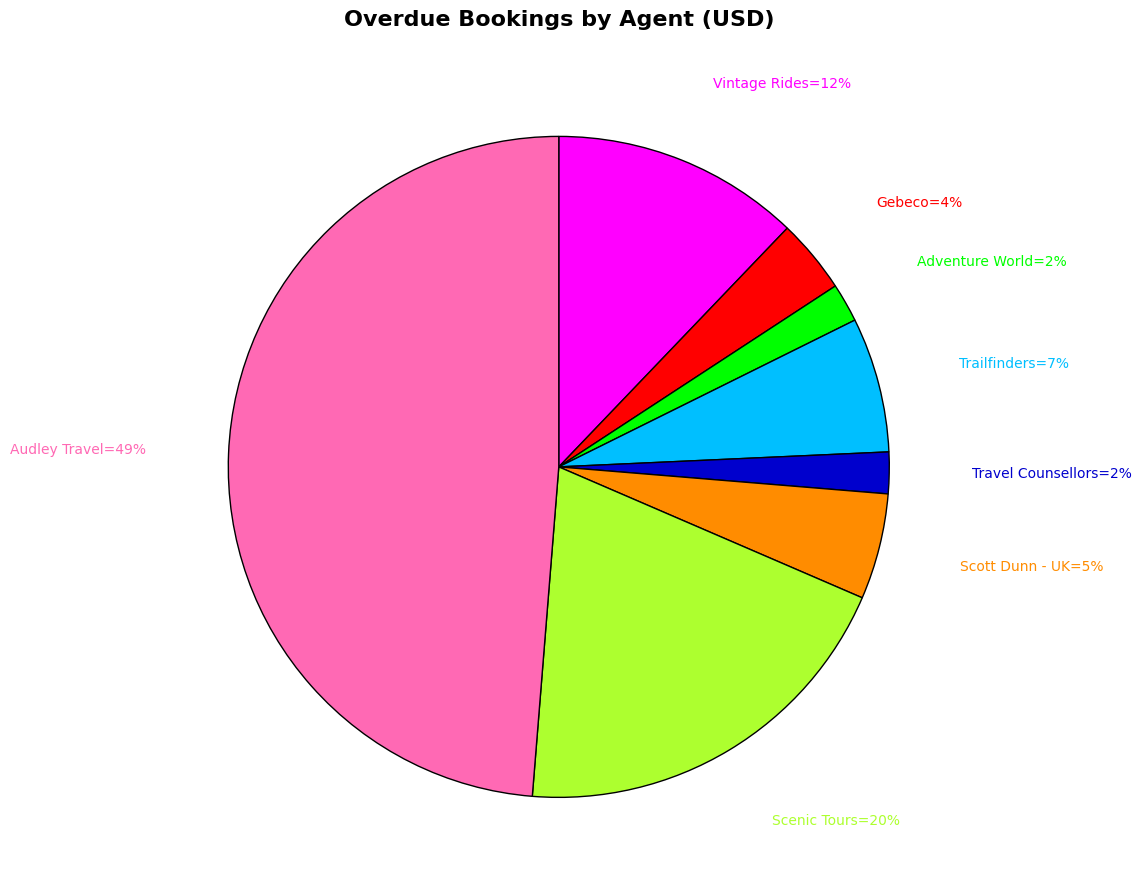

How many slices are in this pie chart?

8